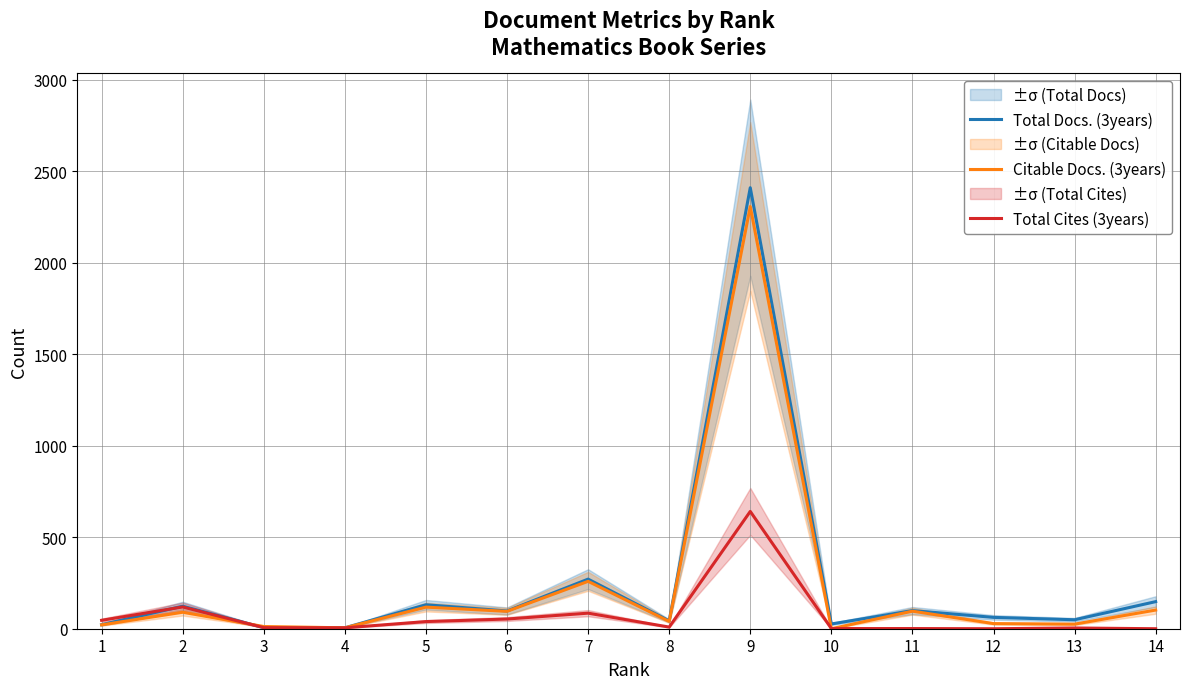

The value of Citable Docs. (3years) at 1 is 21. True or false?

True